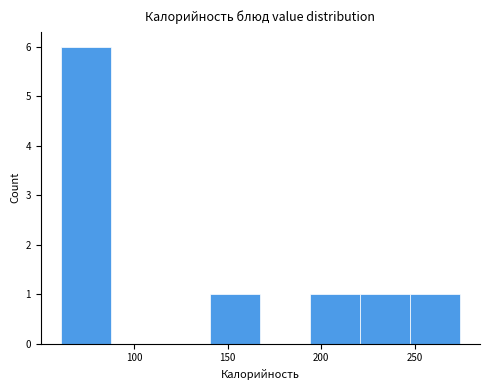

What is the height of the bar covering 220 to 245 on the x-axis? Neither the bar edges nor the heights are printed on the chart, so give them approximately, as read against the axes.

1